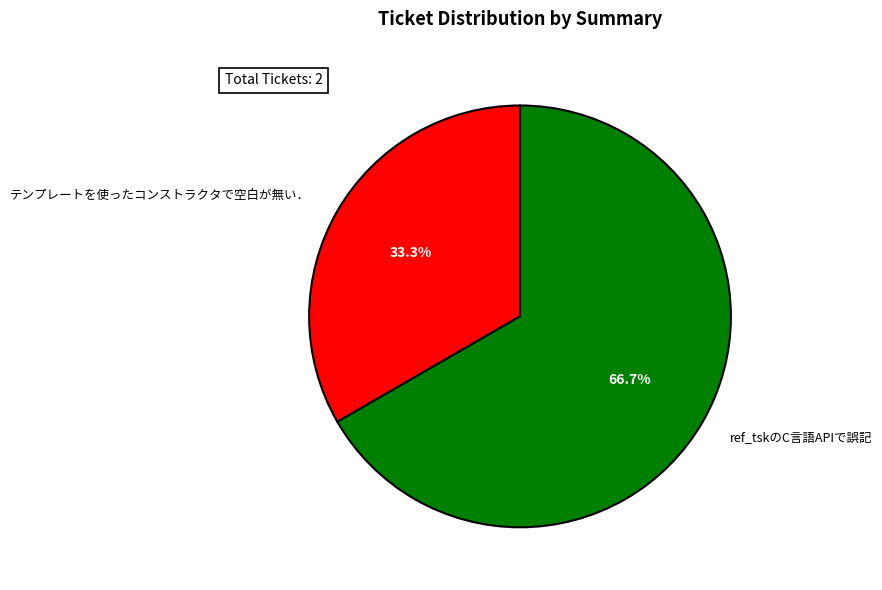

To the nearest percent, what portion does ref_tskのC言語APIで誤記 represent?

67%